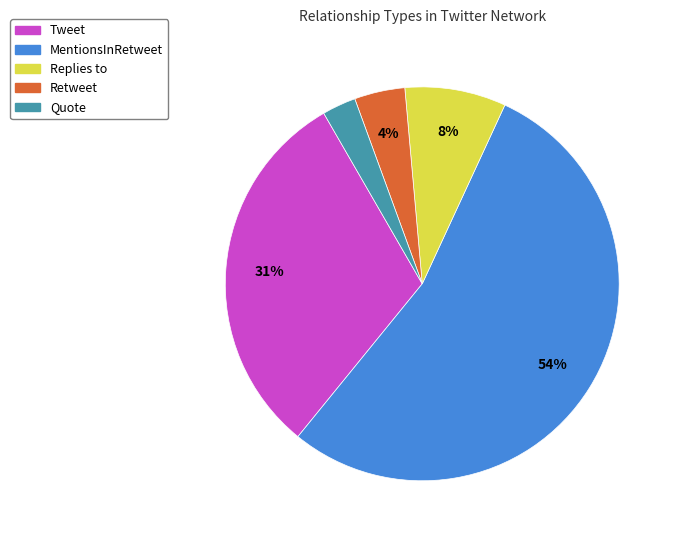

Which slice represents more than half of the pie?

MentionsInRetweet